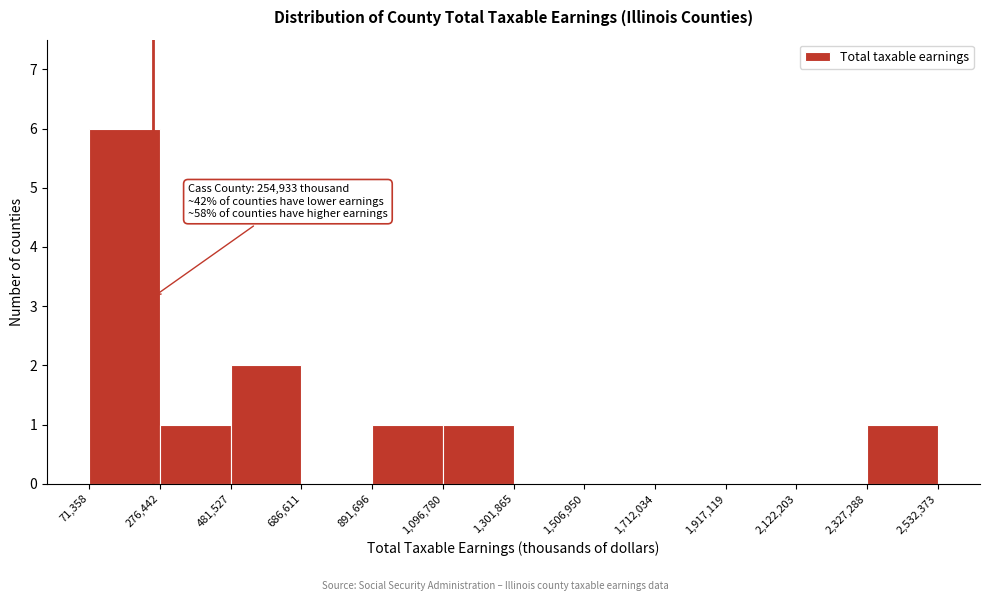

Over which range of the x-axis is the bar tallest?

71,358 to 276,442